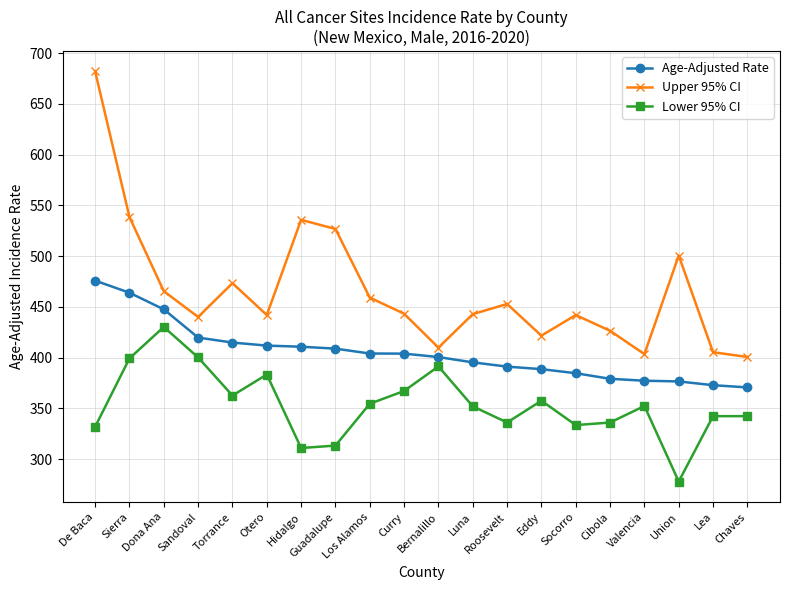

The Lower 95% CI series shows 552.9 at Bernalillo. True or false?

False